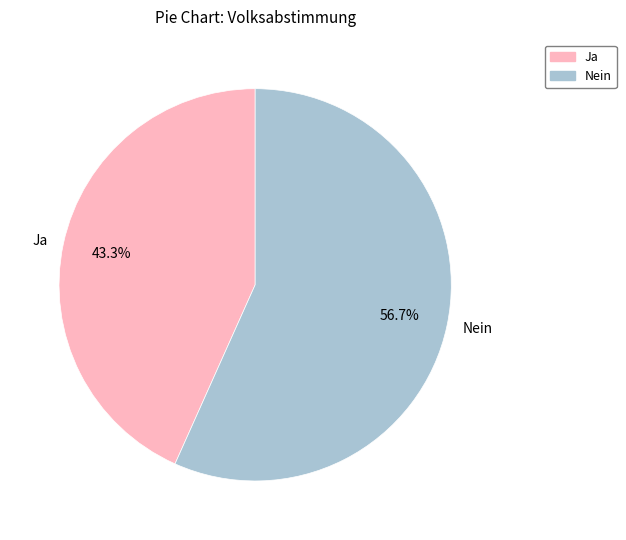

To the nearest percent, what portion does Nein represent?

57%